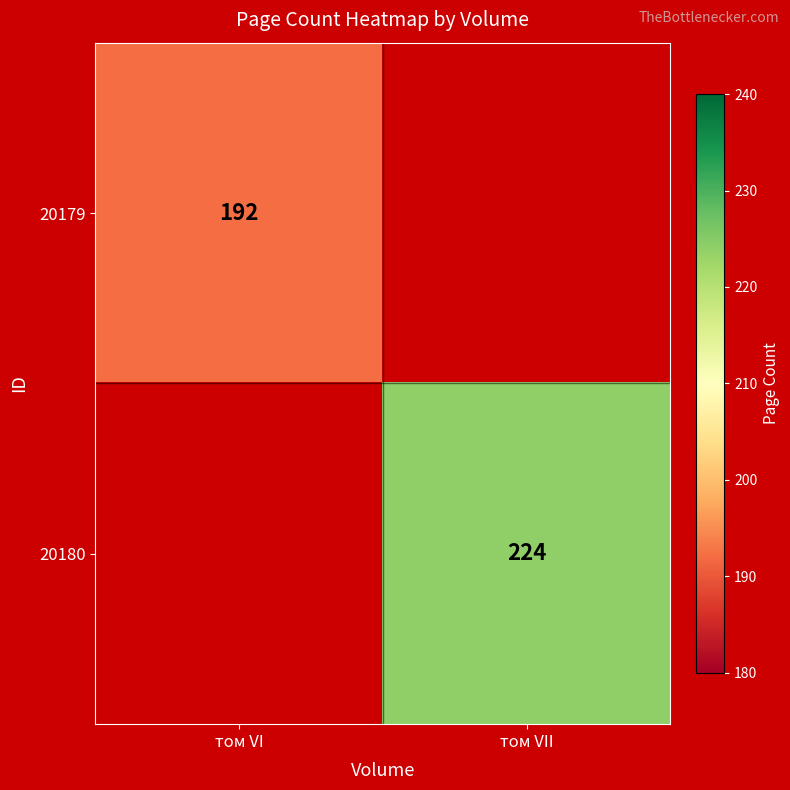

Count the number of categories in the chart.

2